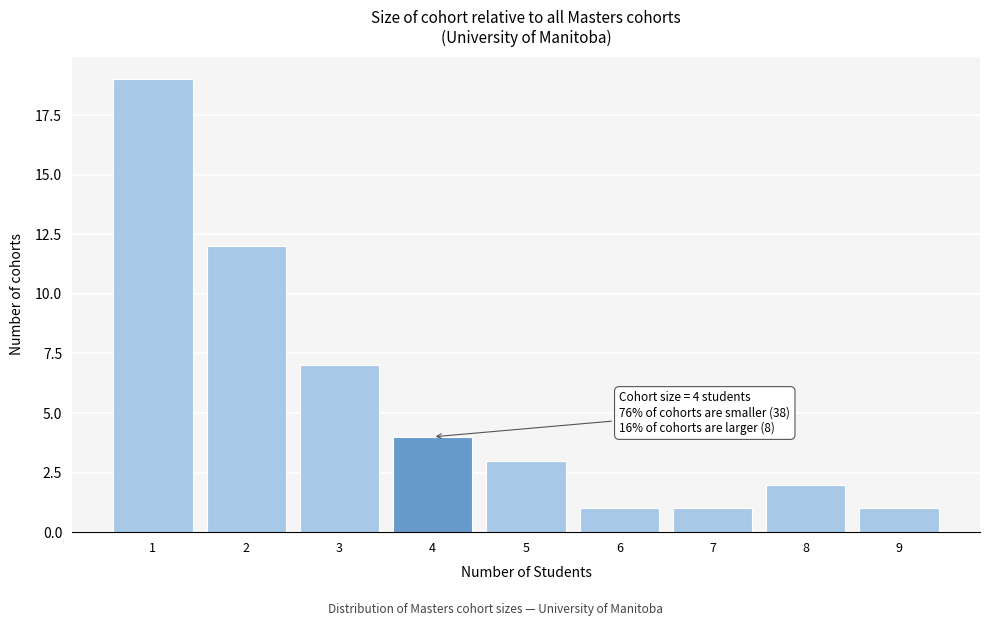

Reading left to right, list all the values displayed in this chart.

1=19	2=12	3=7	4=4	5=3	6=1	7=1	8=2	9=1